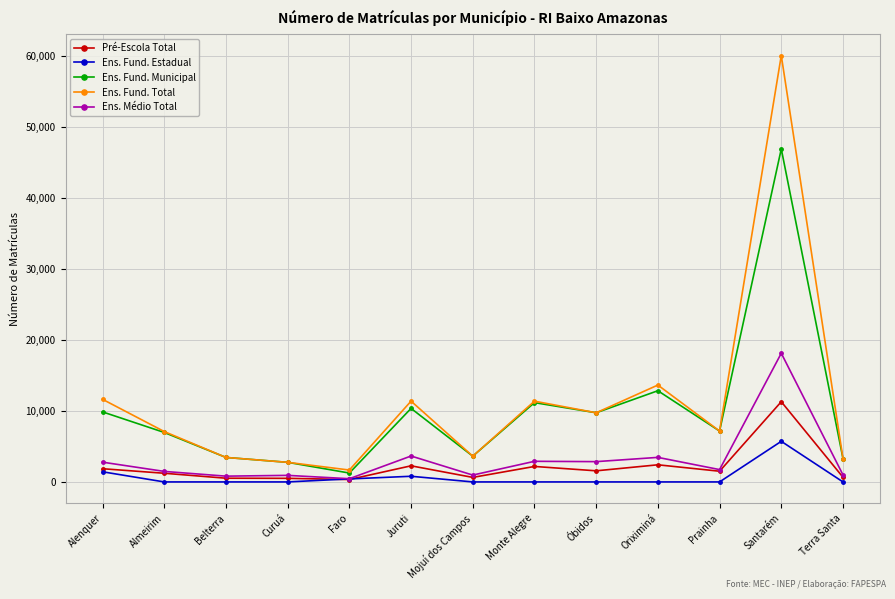

What is the difference between the Pré-Escola Total values at Terra Santa and Alenquer?

1199